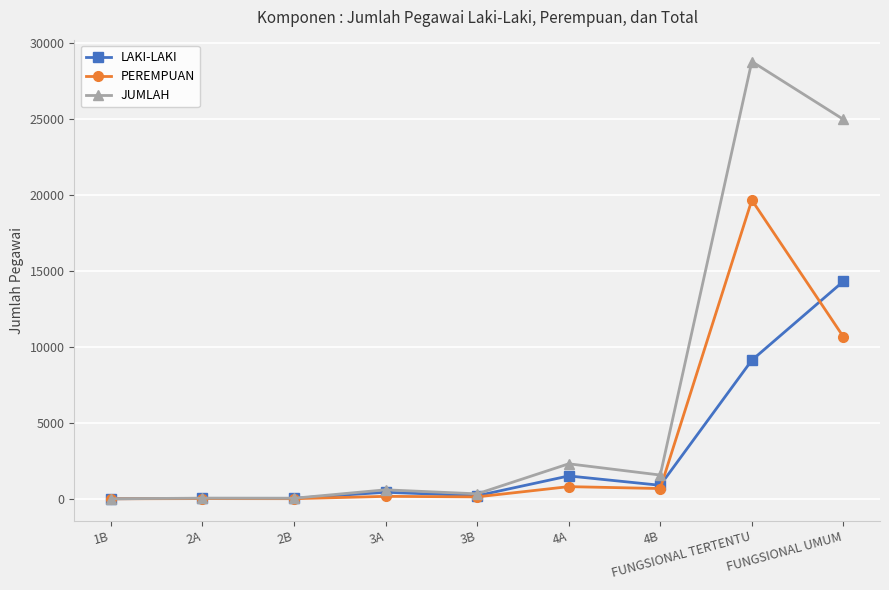

Between 3A and FUNGSIONAL UMUM, which series saw the biggest shift?

JUMLAH